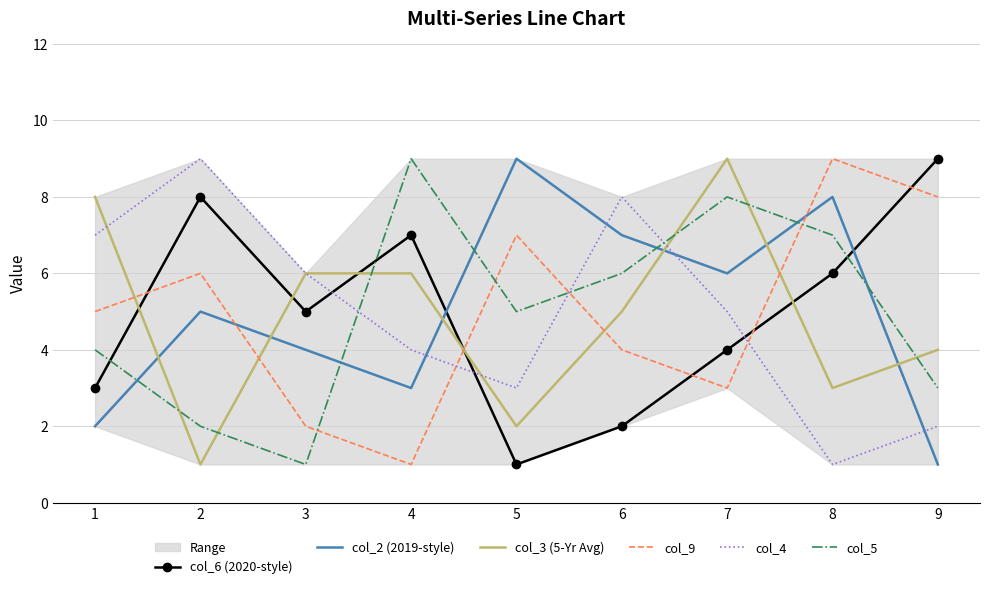

Which category has the lowest value in the col_2 (2019-style) series?

9